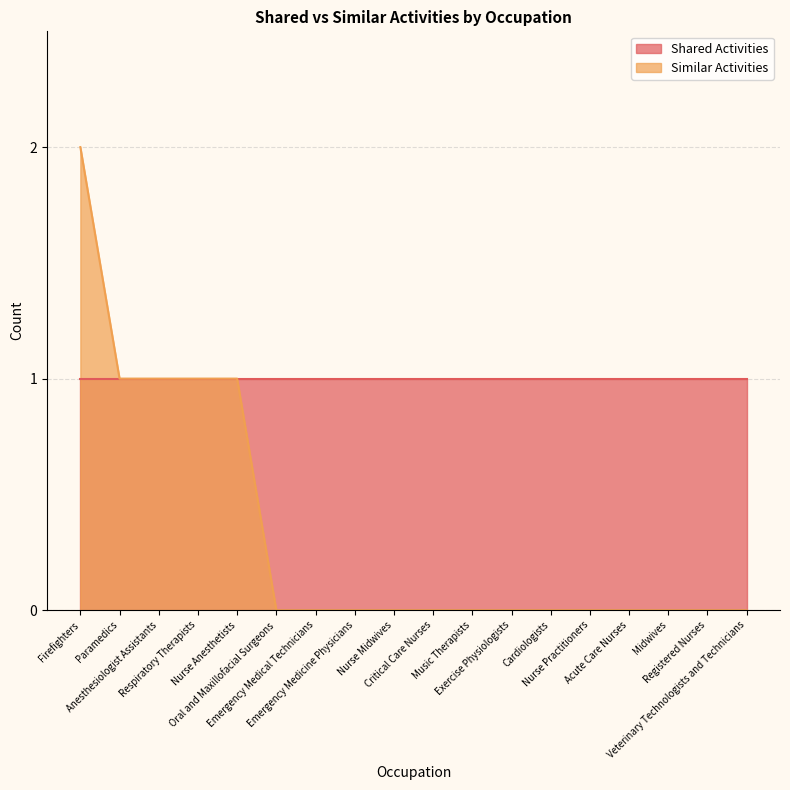

At which category does the chart reach its peak across all series?

Firefighters